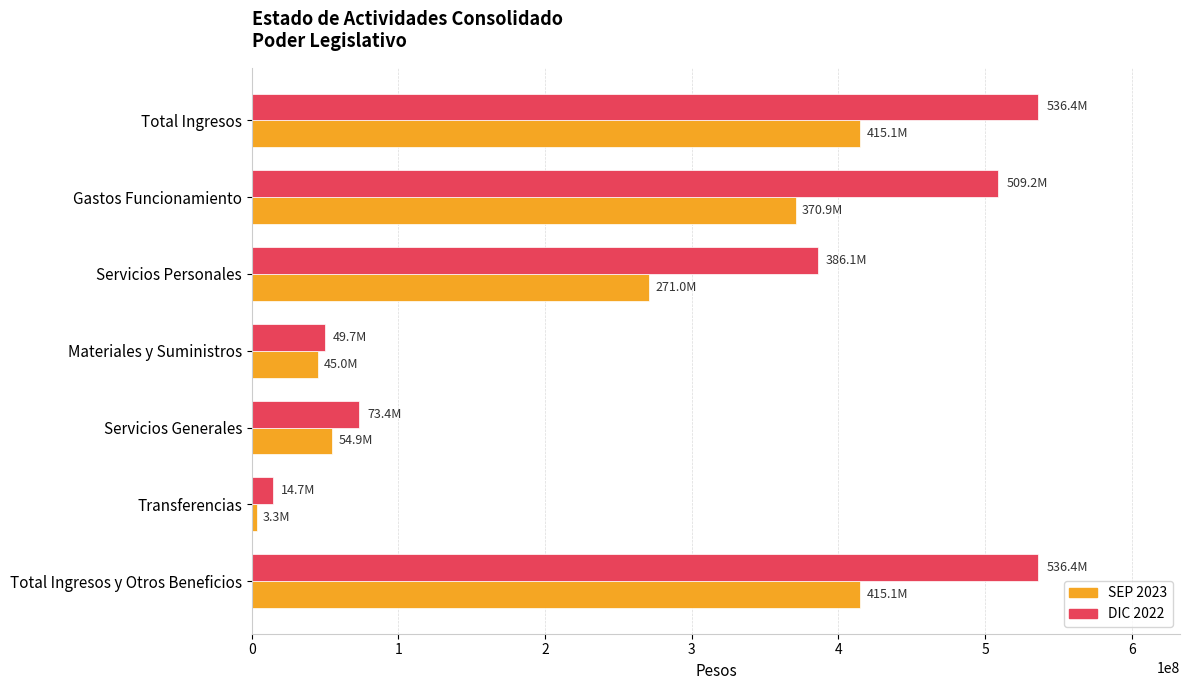

How many series are shown in this chart?

2